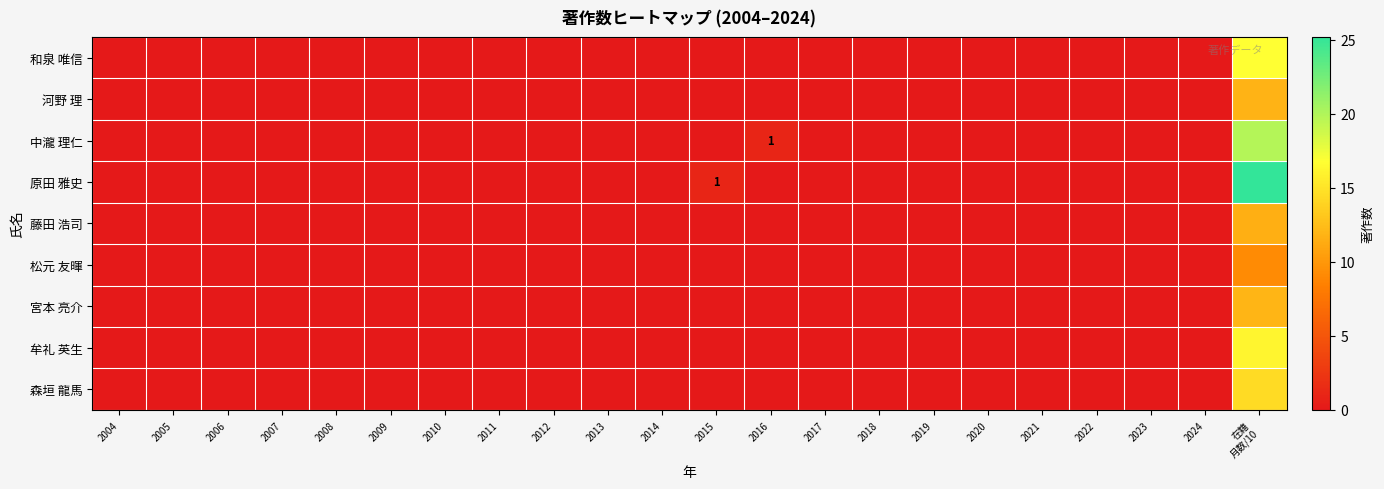

List the labels in order of 河野 理 value, smallest first.

2004, 2005, 2006, 2007, 2008, 2009, 2010, 2011, 2012, 2013, 2014, 2015, 2016, 2017, 2018, 2019, 2020, 2021, 2022, 2023, 2024, 在籍 月数/10